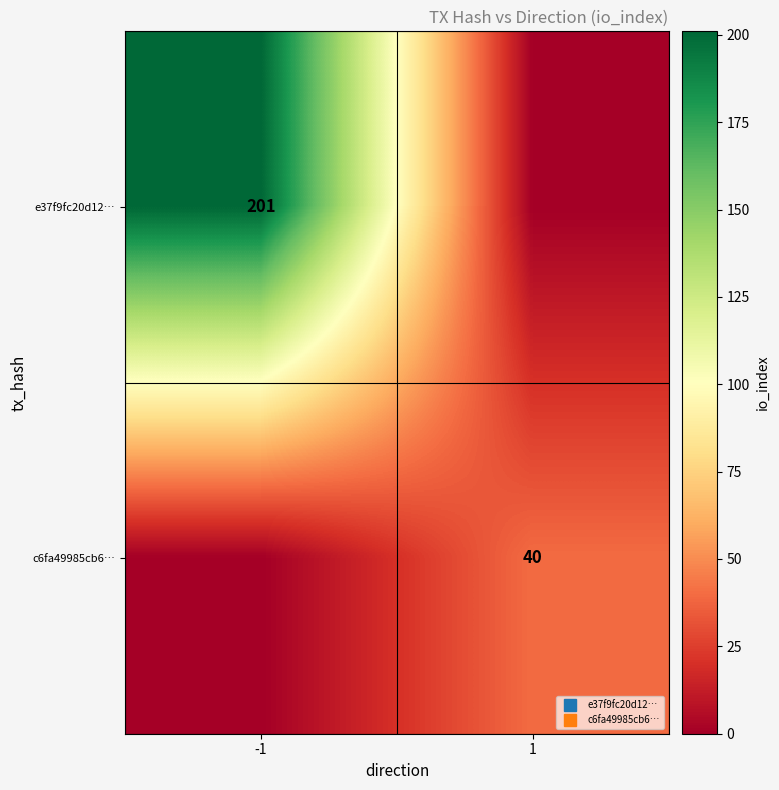

Which has a higher value, 1 or -1?

-1